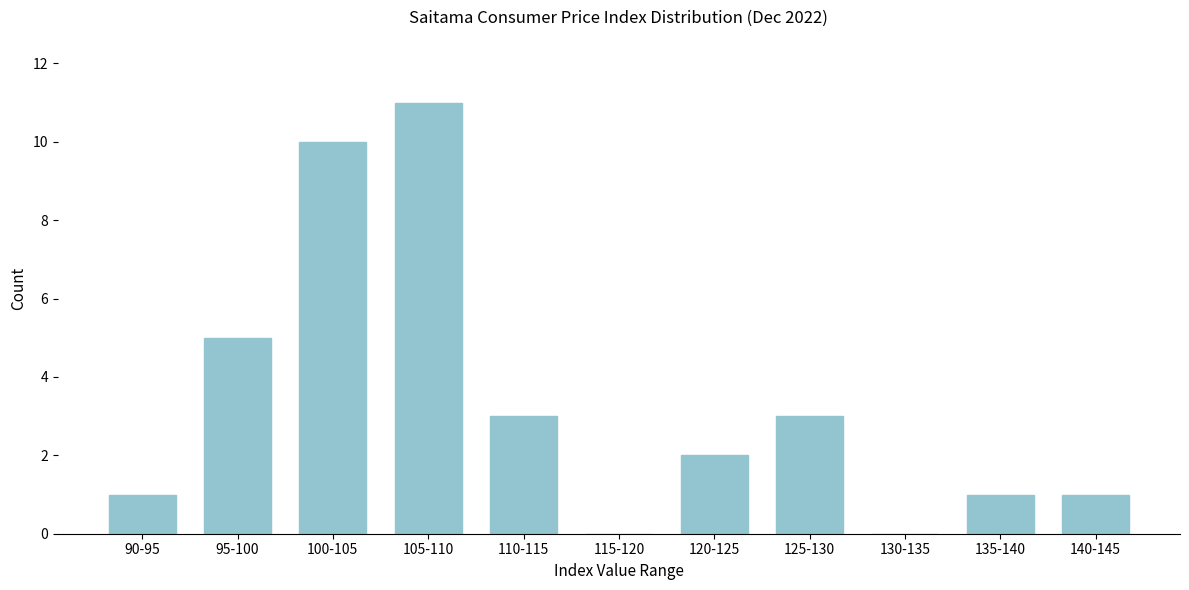

Reading left to right, extract all data points from this chart.

90-95=1	95-100=5	100-105=10	105-110=11	110-115=3	115-120=0	120-125=2	125-130=3	130-135=0	135-140=1	140-145=1